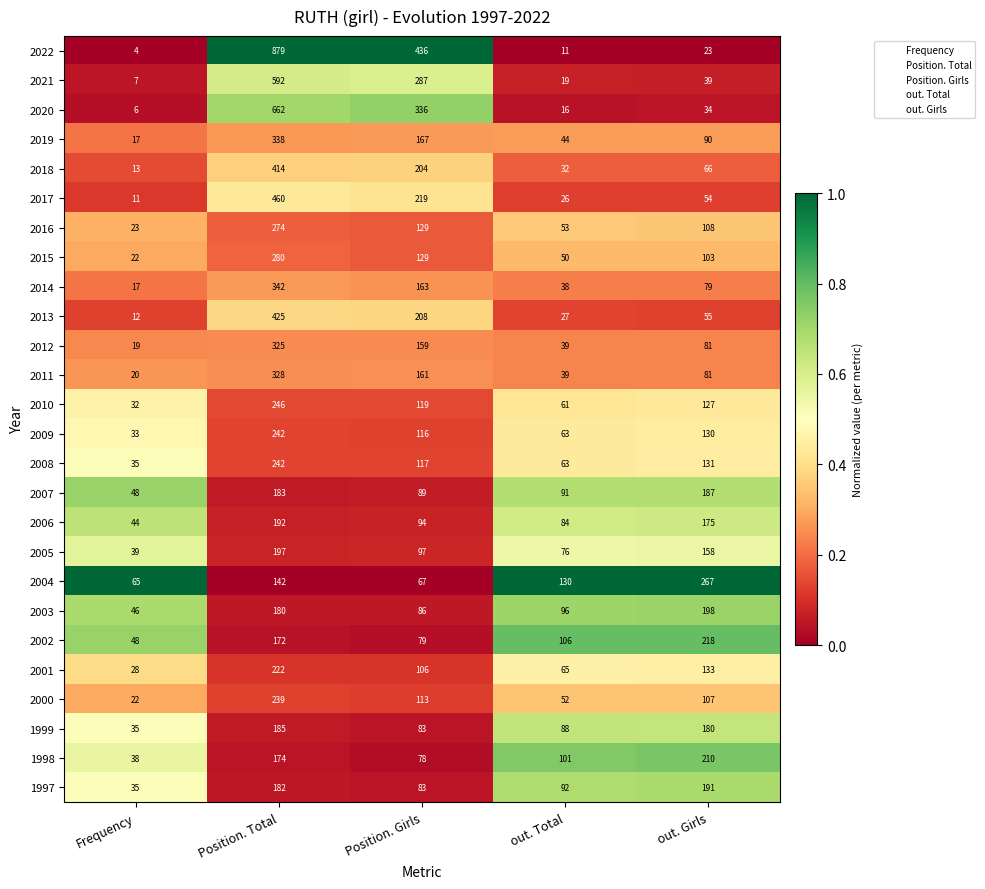

What is the difference between the highest and lowest values at Frequency?

61